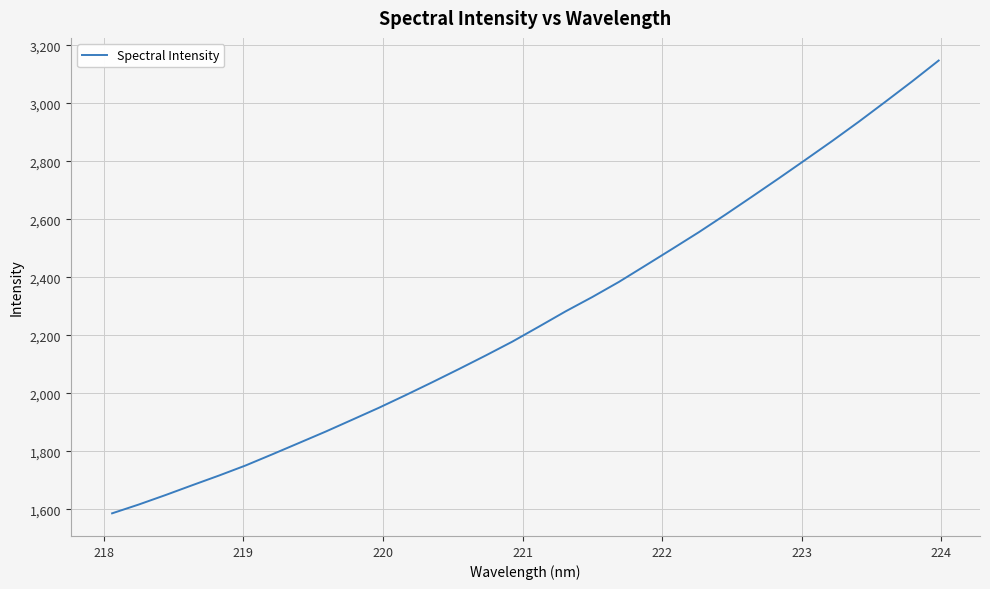

What is the difference between the maximum and minimum values?

1561.5